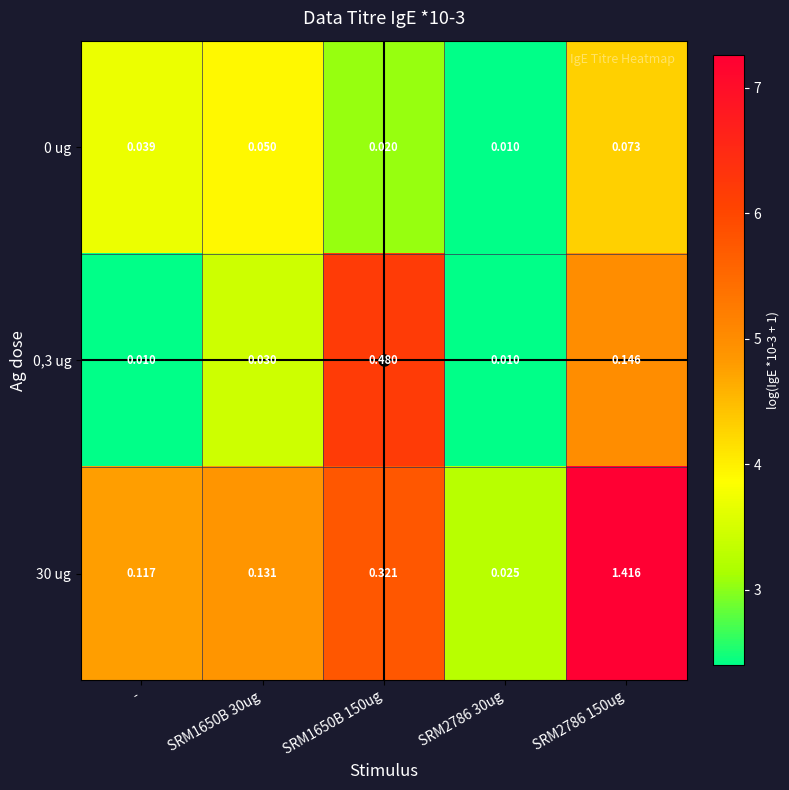

Is the value of 0 ug at SRM1650B 30ug greater than the value of 30 ug at SRM2786 30ug?

Yes